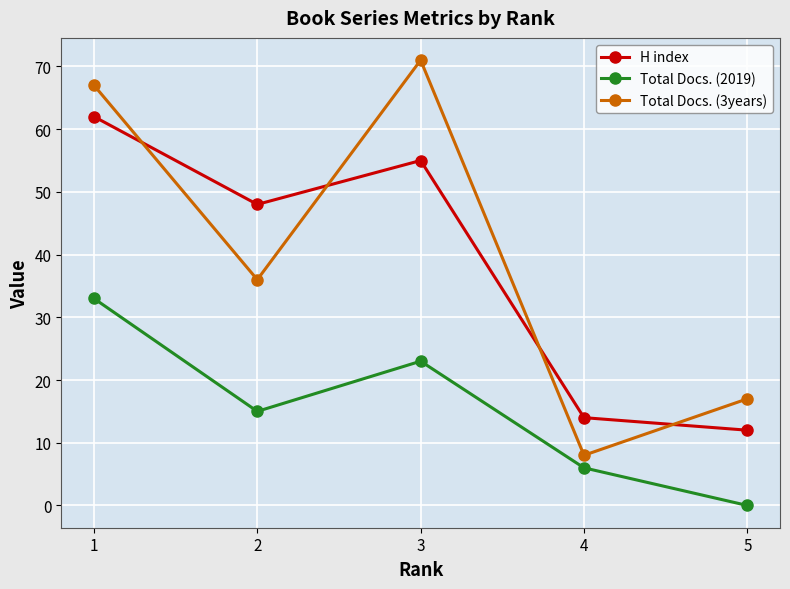

Reading right to left, extract all data points from this chart.

H index: 12	14	55	48	62
Total Docs. (2019): 0	6	23	15	33
Total Docs. (3years): 17	8	71	36	67